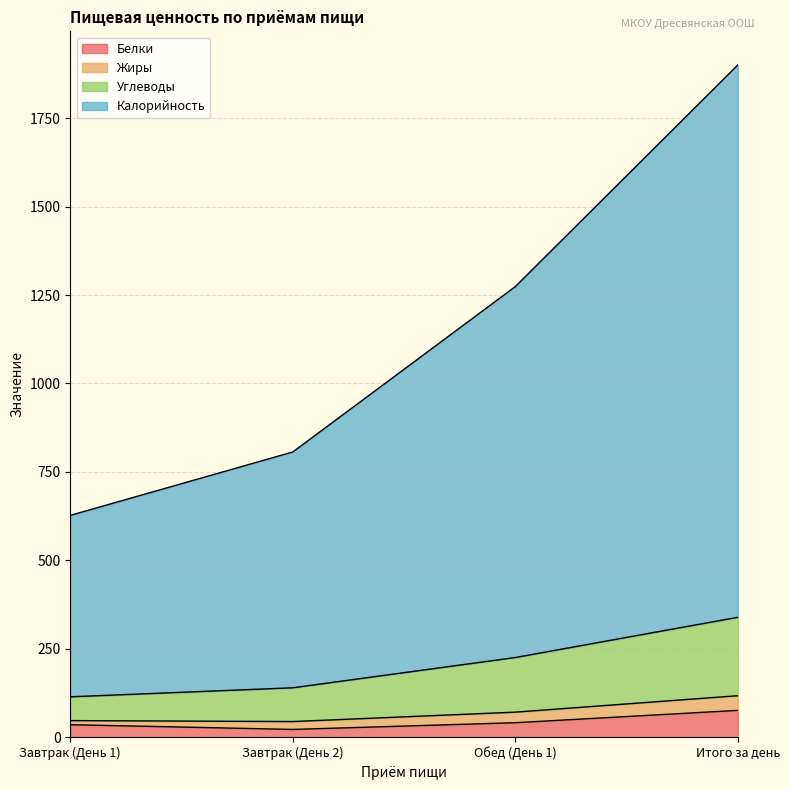

What are all the series names shown in the legend?

Белки, Жиры, Углеводы, Калорийность